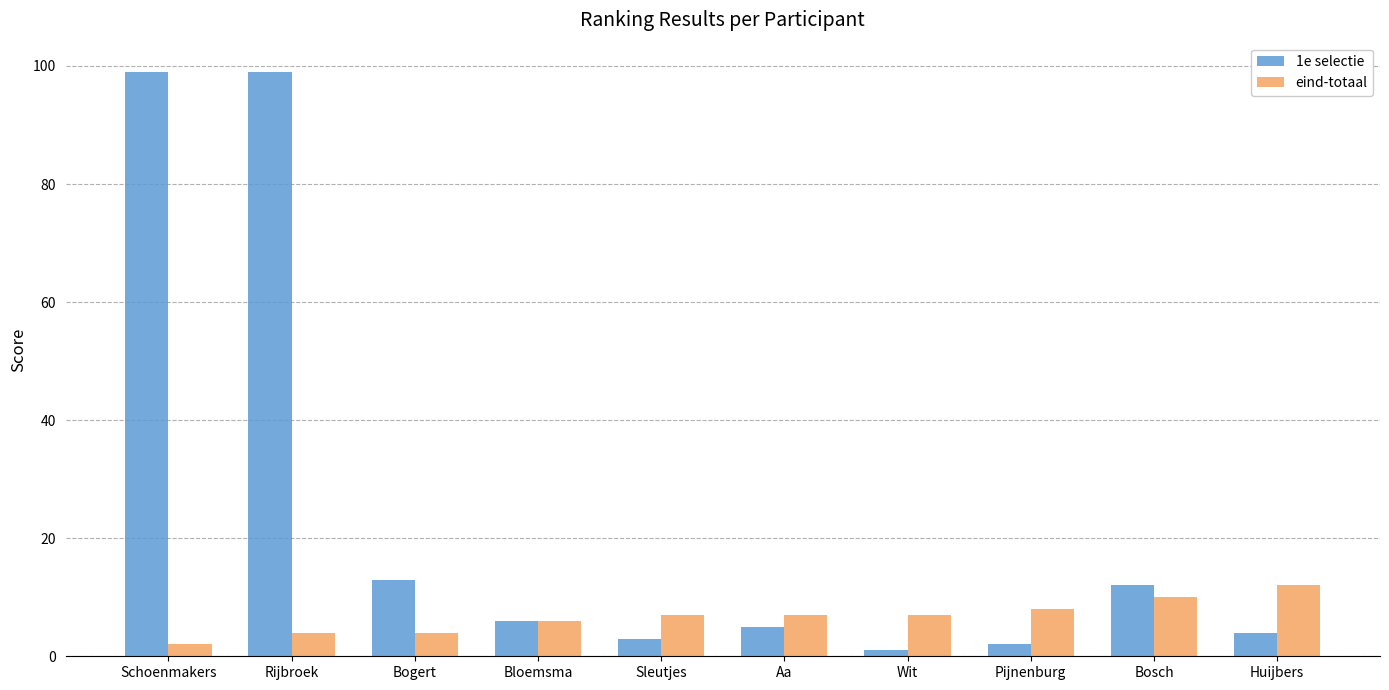

True or false: eind-totaal has a value of 4 at Bogert.

True